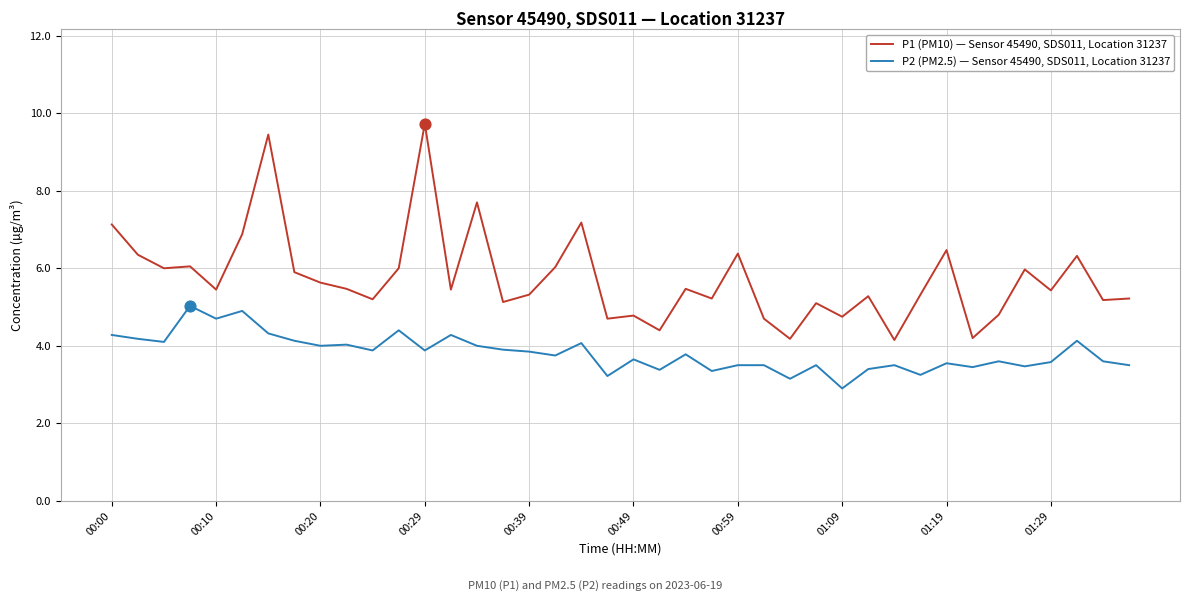

At how many categories does at least one series exceed 9?

2